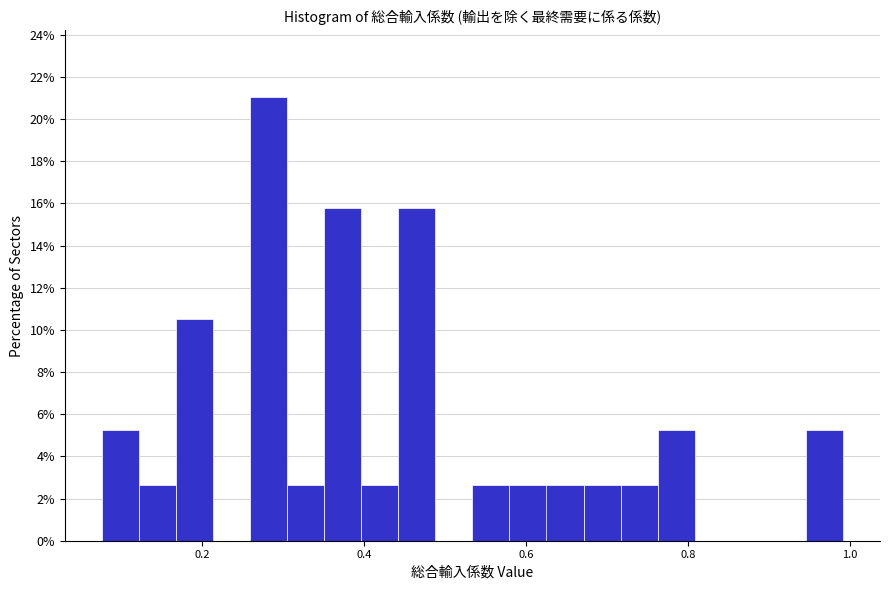

Read against the x-axis, roughly where is the centre of the tallest bar?

0.28